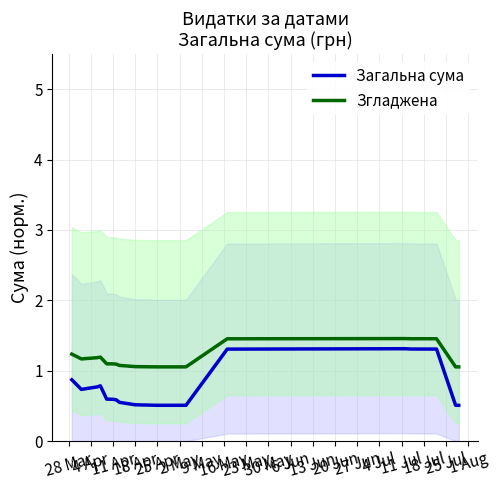

What is the difference between the maximum and second lowest values in the Загальна сума series?

0.8